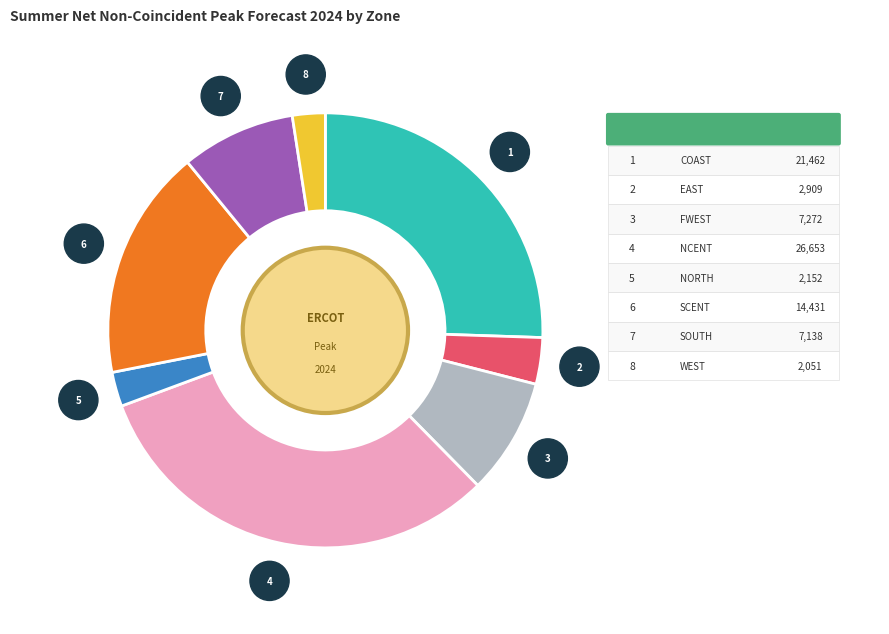

Does any single category account for the majority?

No